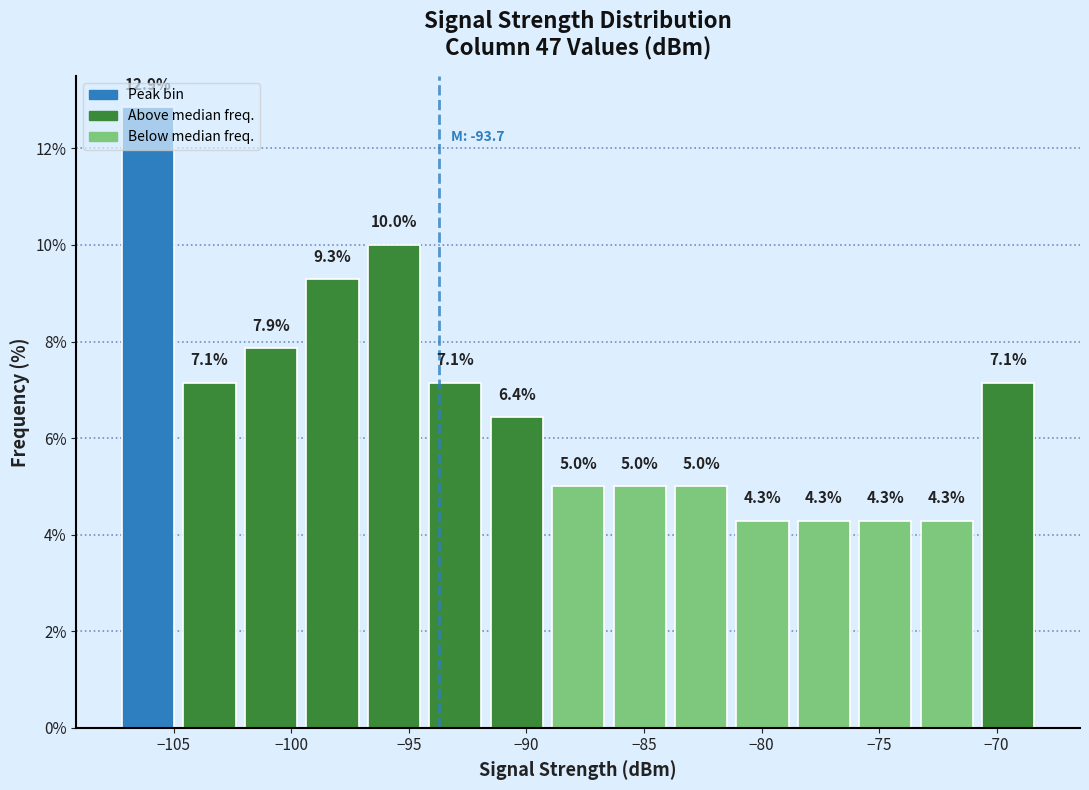

Over which range of the x-axis is the bar tallest?

-107.5 to -105.0